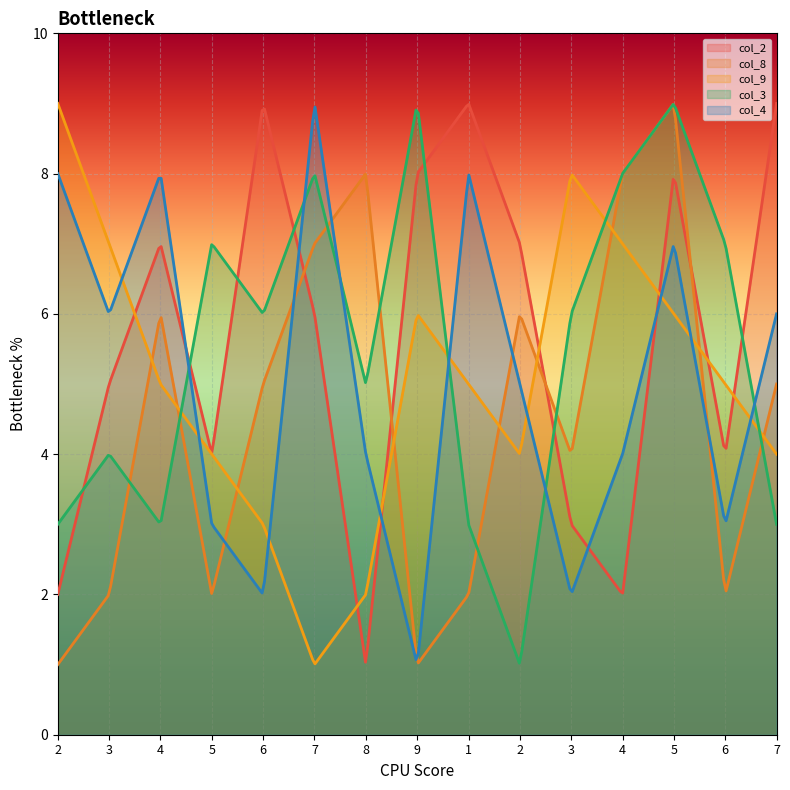

Count the number of categories in the chart.

300